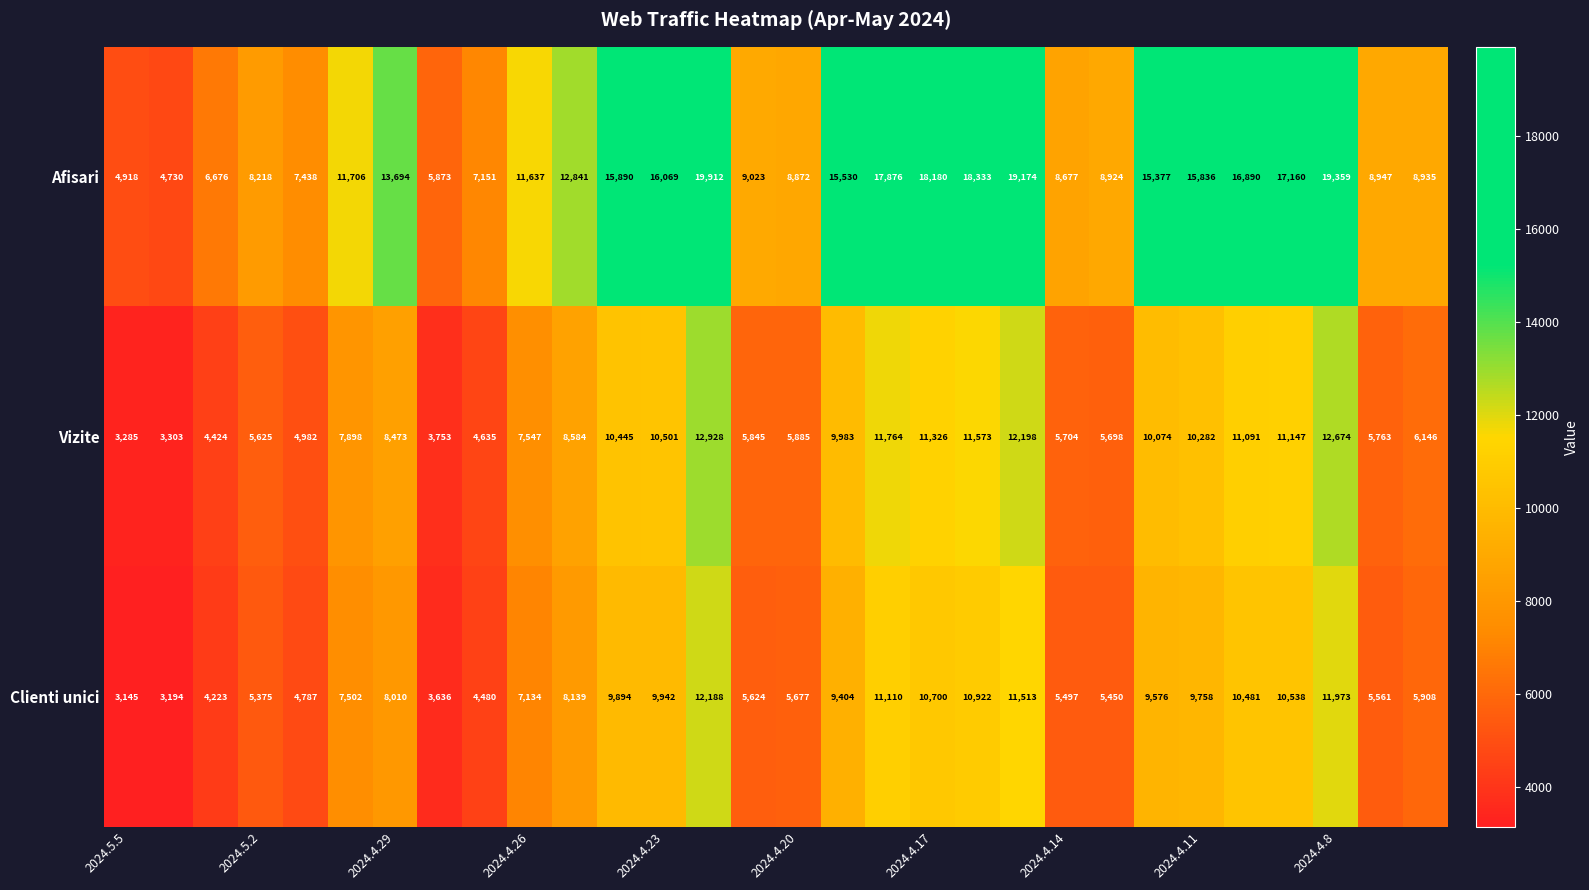

What is the lowest value of the Afisari series?

4730